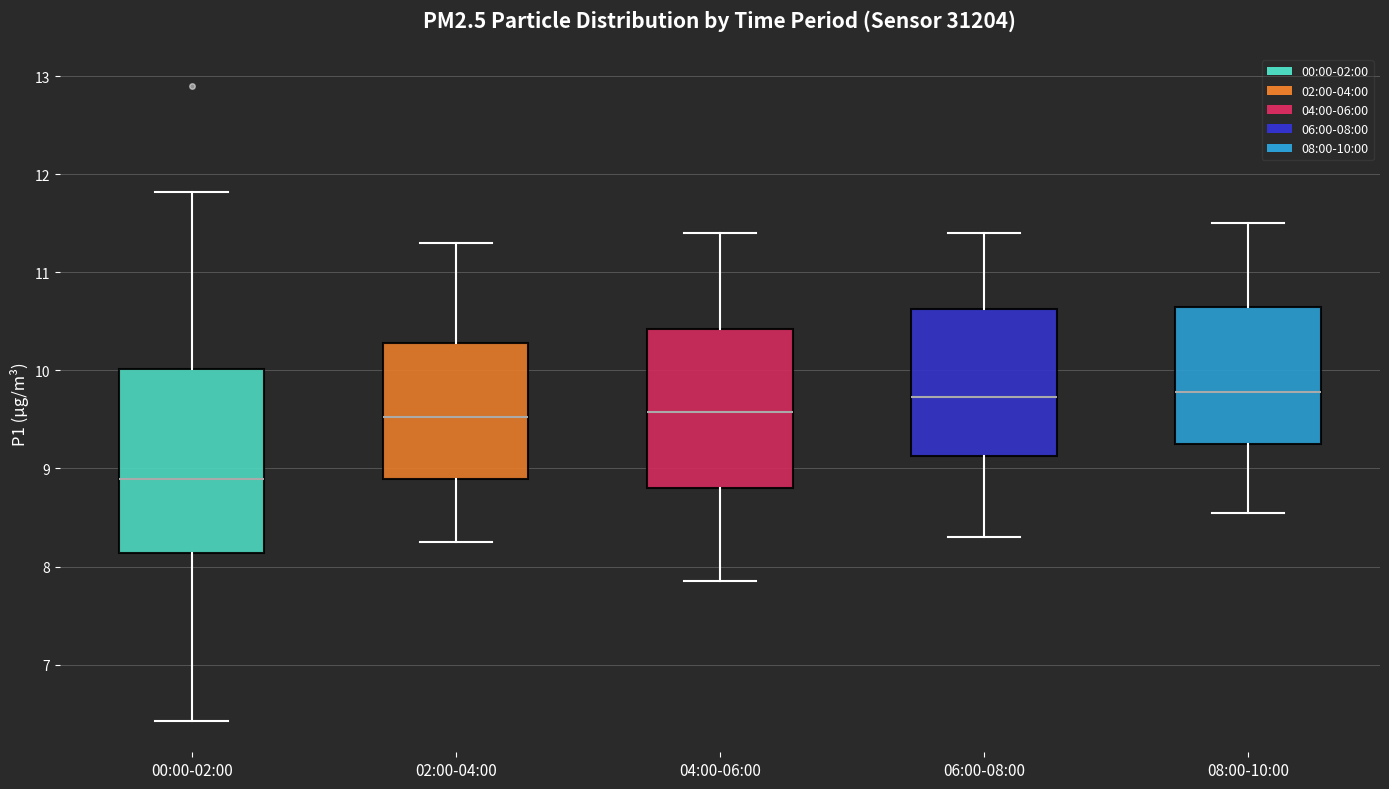

Which box is the tallest, from its lower edge to its upper edge?

00:00-02:00